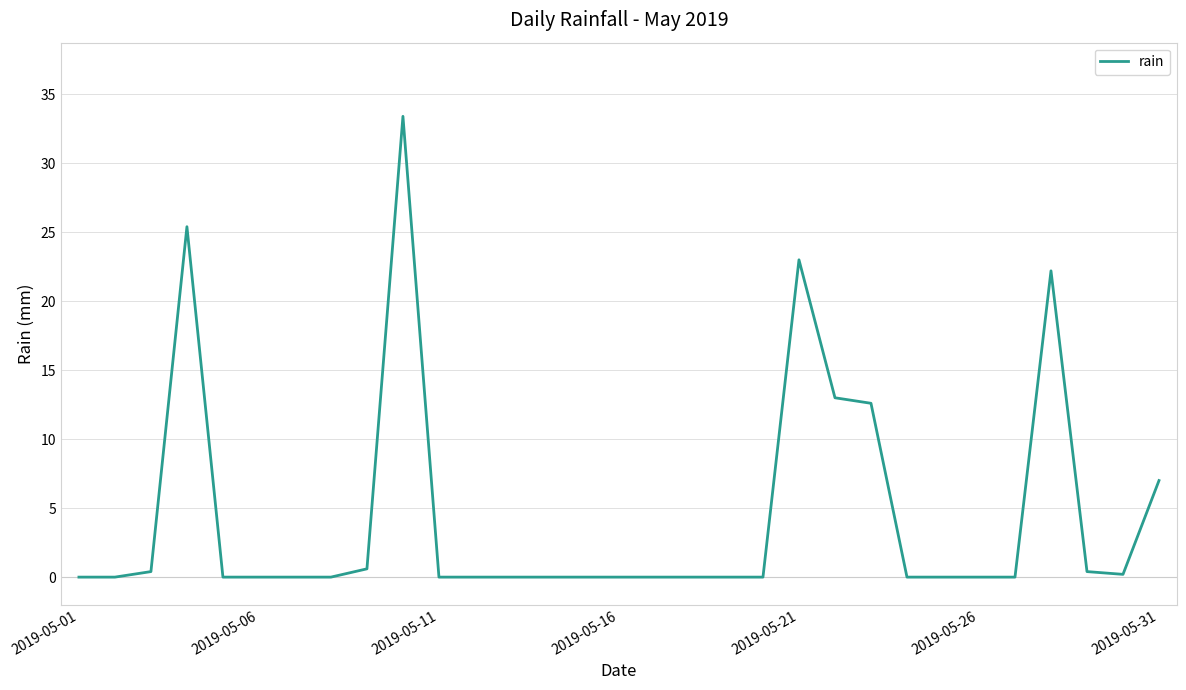

What is the maximum value shown in the chart?

33.4